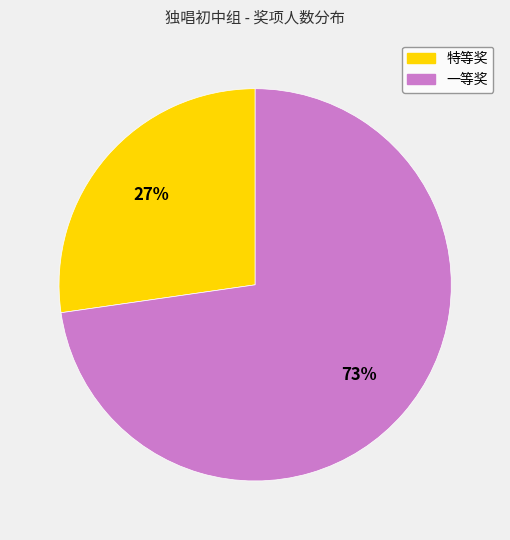

Is 一等奖 the majority of the pie?

Yes